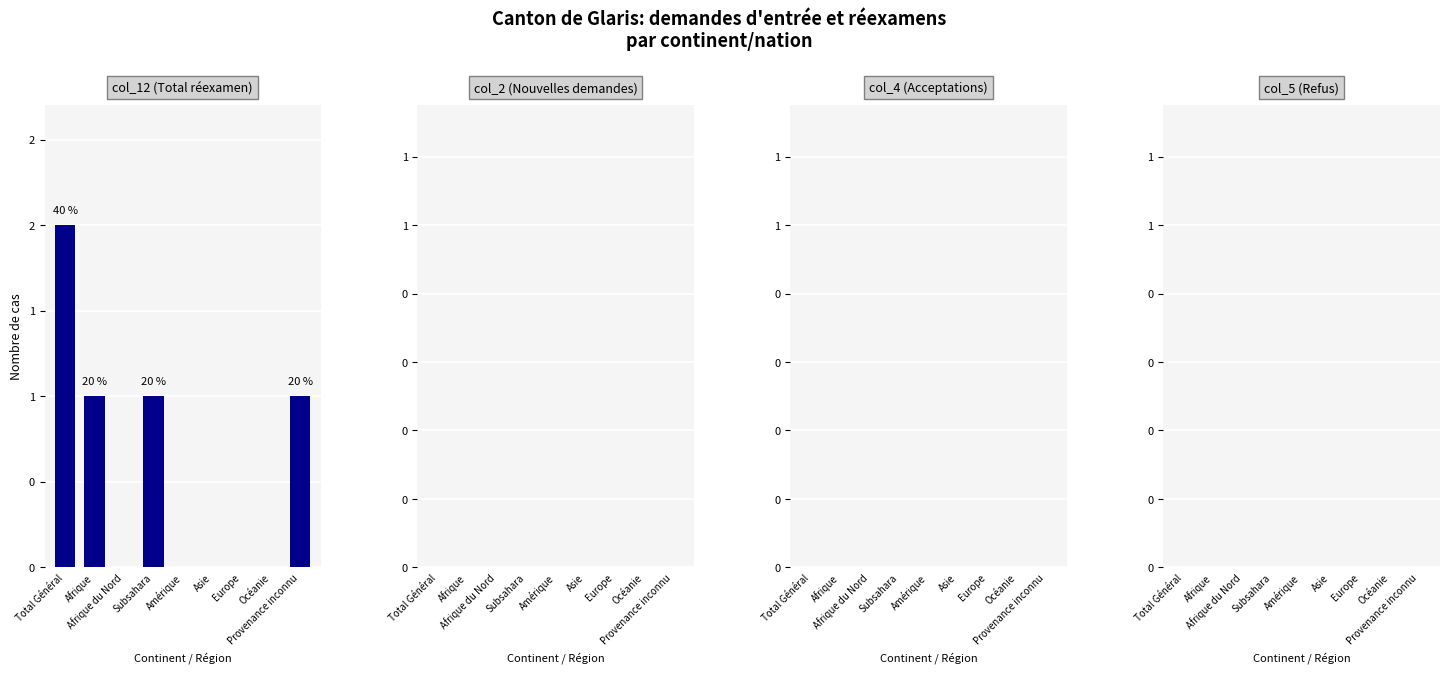

What is the label of the 9th bar from the left?

Provenance inconnu